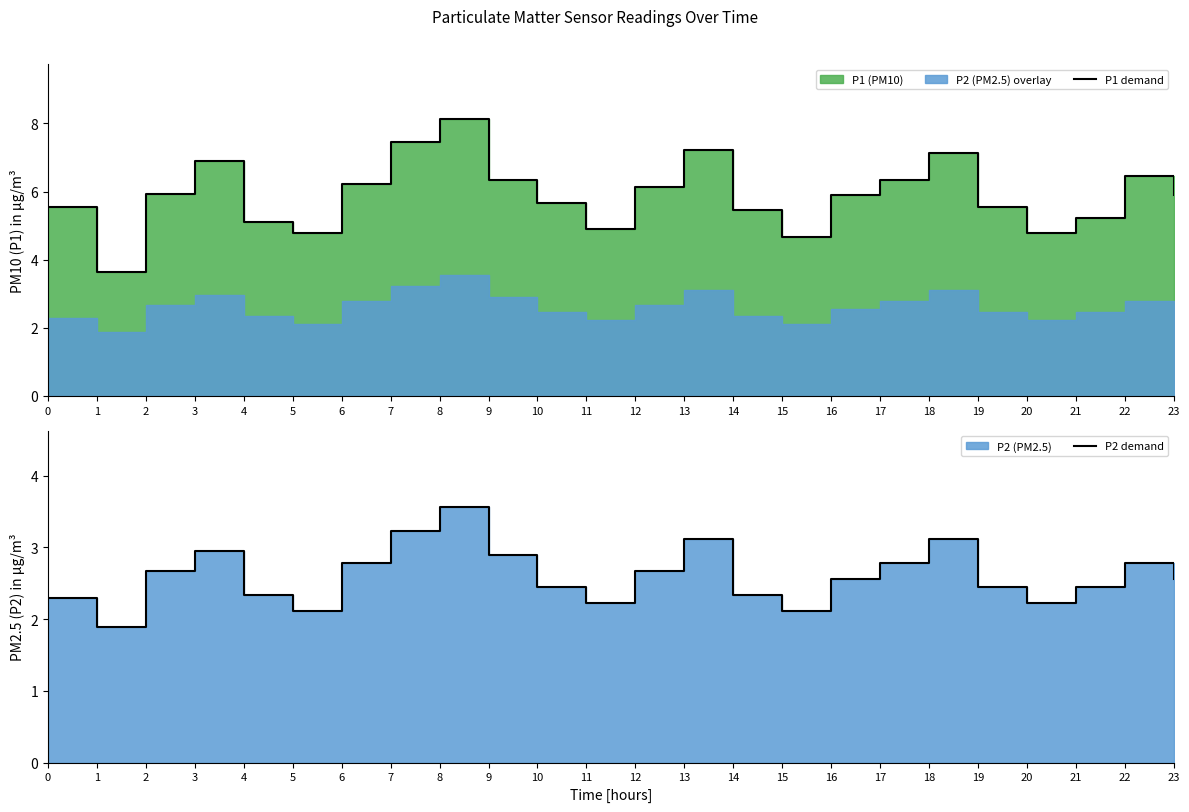

At which category does P2 demand reach its first local peak?

3